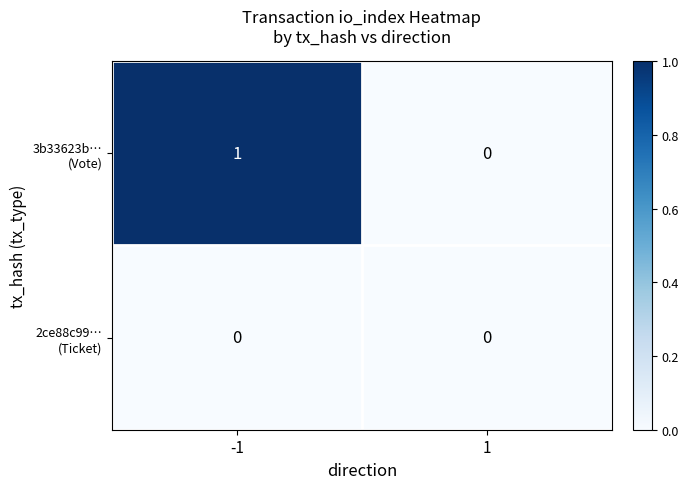

What is the total value across all series at -1?

1